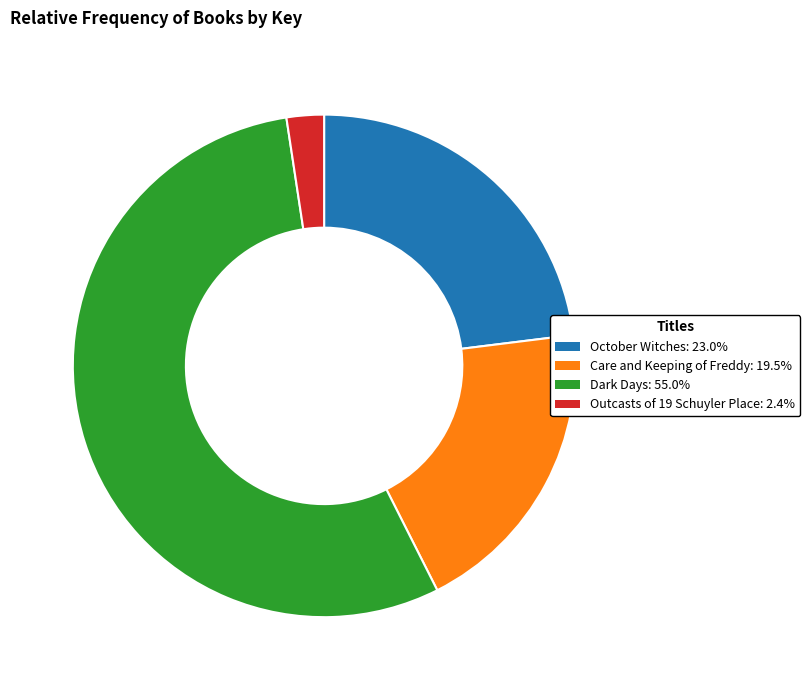

What is the majority slice?

Dark Days